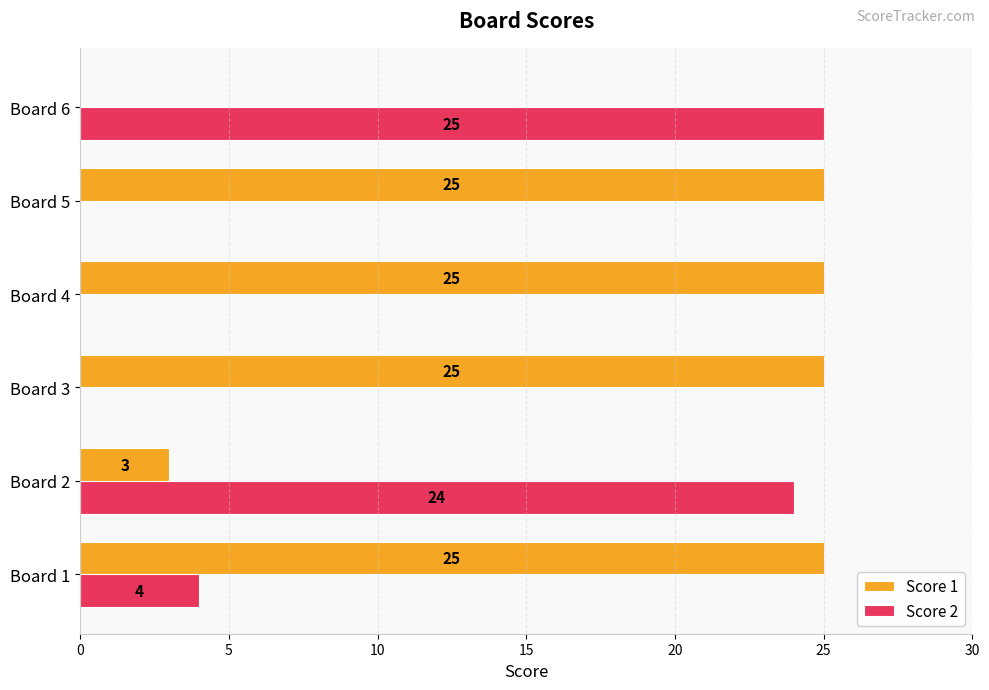

What is the total value across all series at Board 6?

25